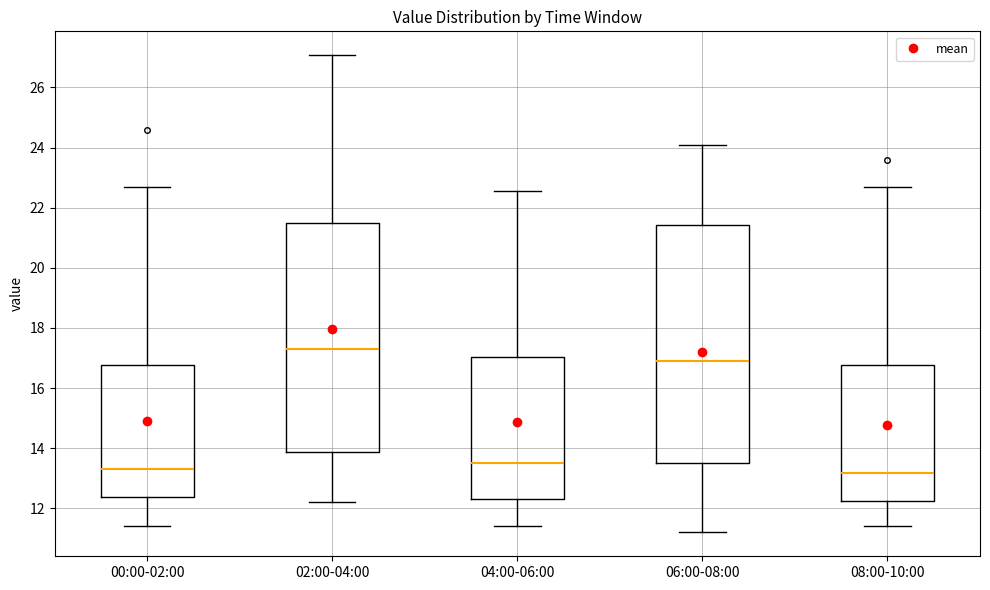

Which box has the highest median line?

02:00-04:00